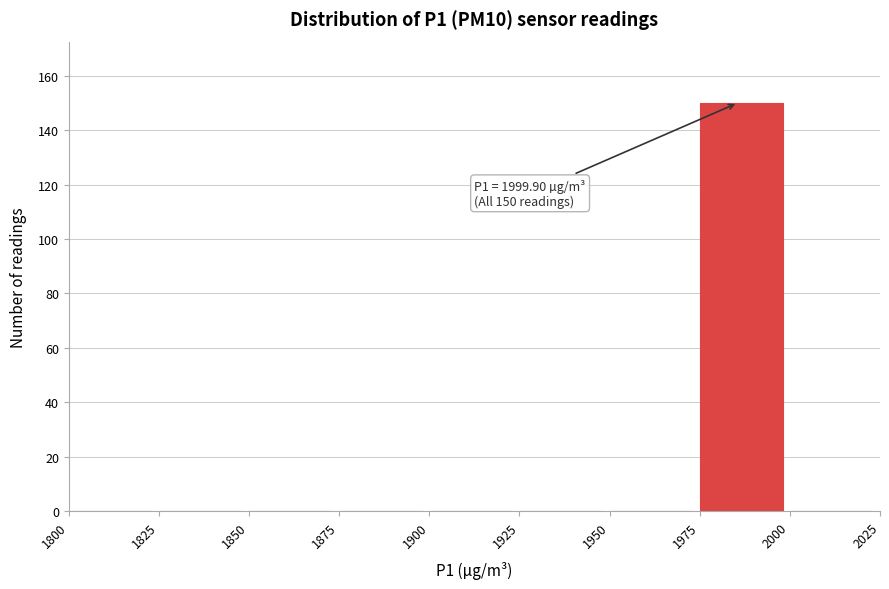

Over which range of the x-axis is the bar tallest?

1975 to 2000